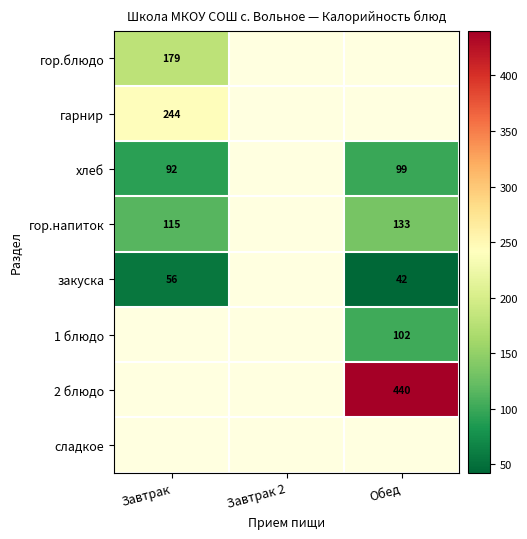

The закуска series shows 10.4 at Обед. True or false?

False